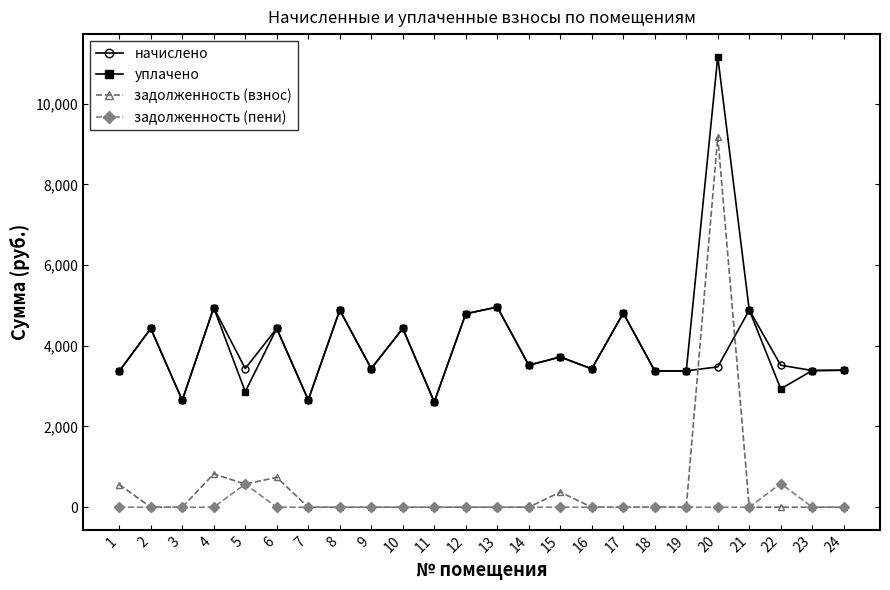

What is the approximate value of начислено at 7?

2657.9